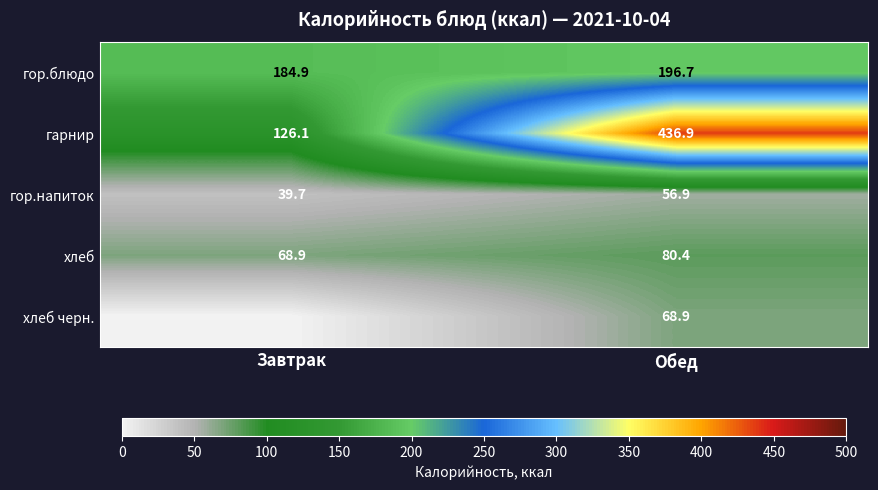

At Обед, list the series in order from smallest to largest.

гор.напиток, хлеб черн., хлеб, гор.блюдо, гарнир